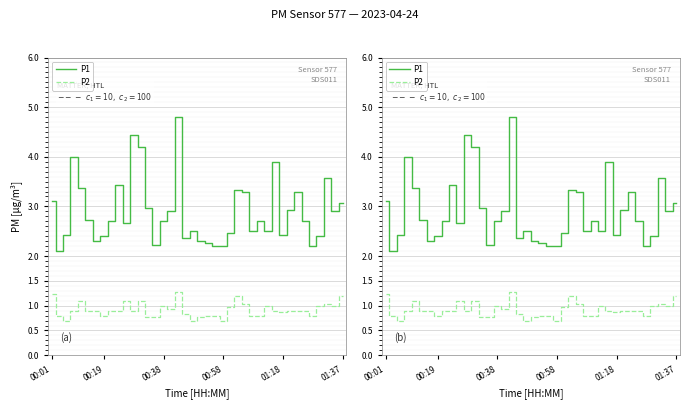

What is the smallest value displayed?

0.7